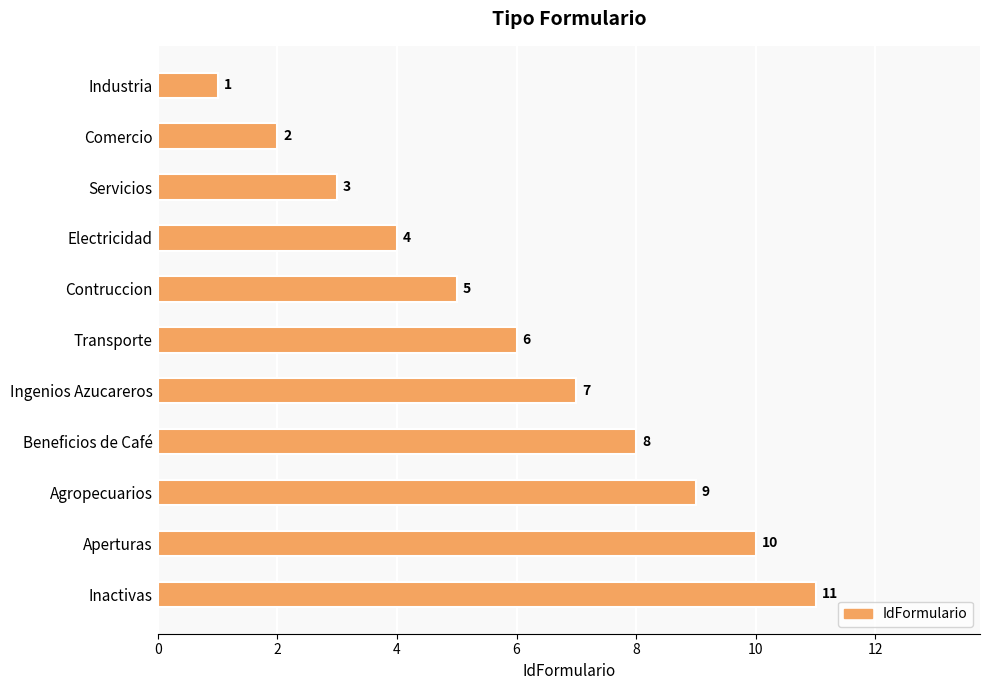

Where is the data nearest to the value 6?

Transporte